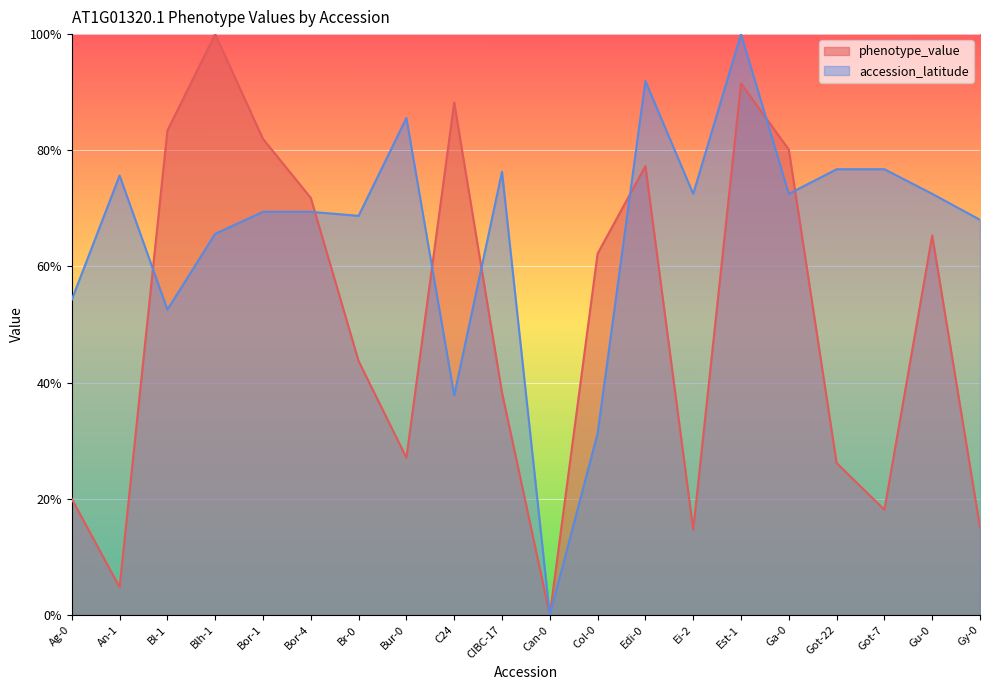

Which category has the lowest value in the accession_latitude series?

Can-0